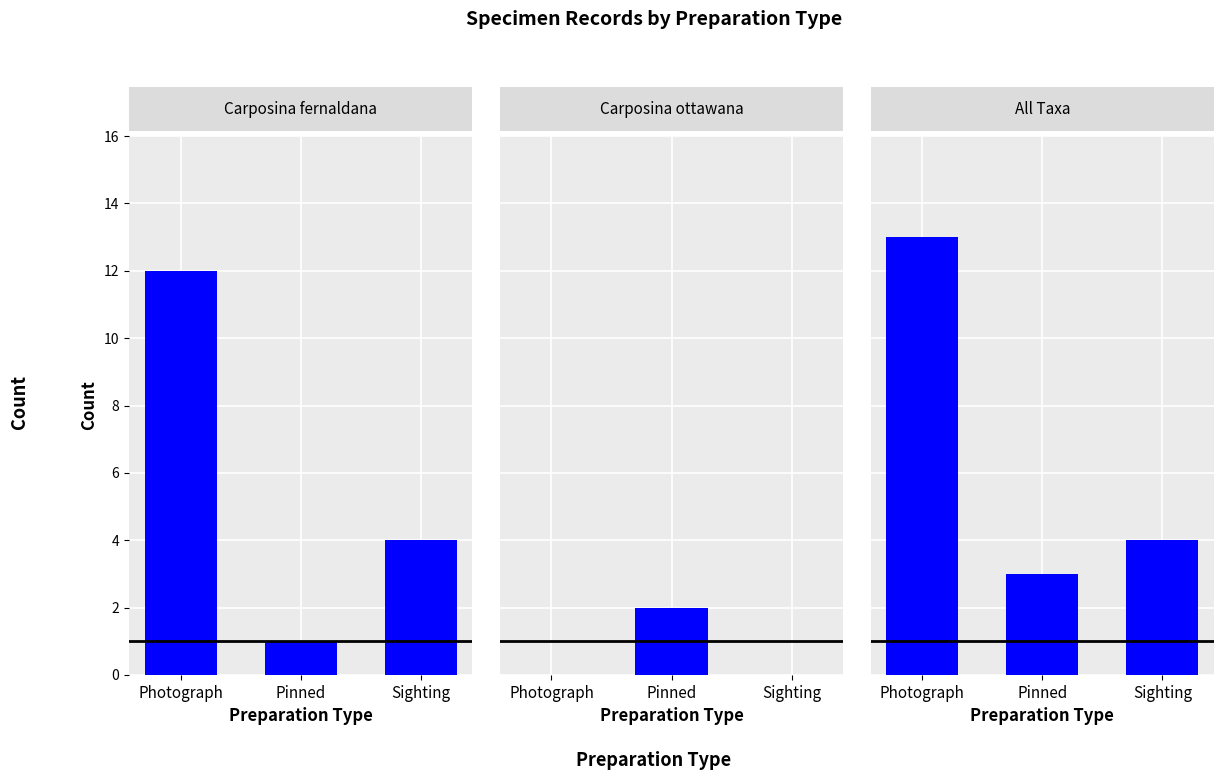

Which series has the widest spread of values?

Carposina fernaldana